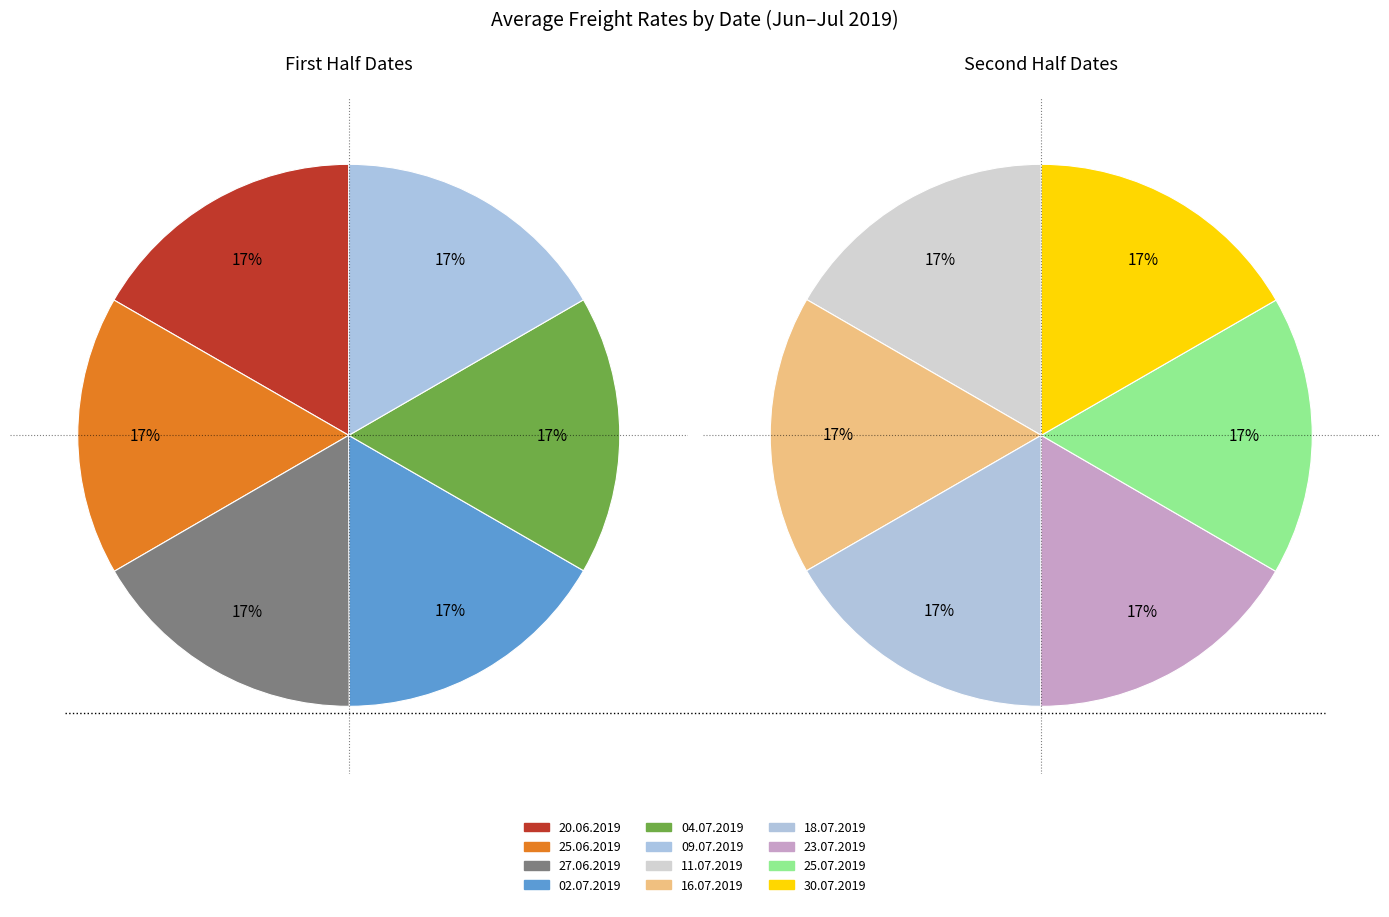

Is it true that 16.07.2019 is 1% of the pie?

False